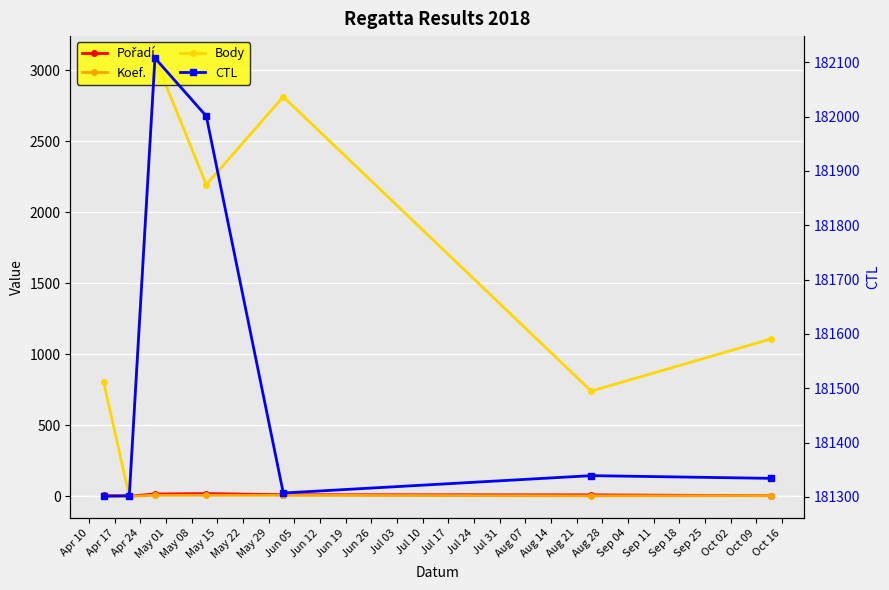

How many intersections are there between Body and Pořadí?

2